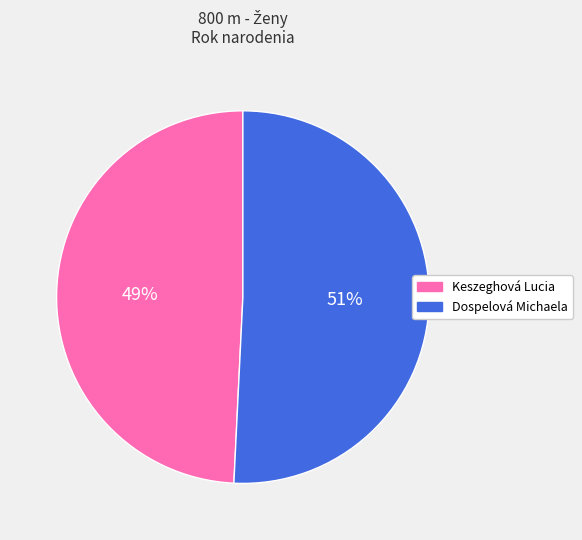

Between Keszeghová Lucia and Dospelová Michaela, which is larger?

Dospelová Michaela